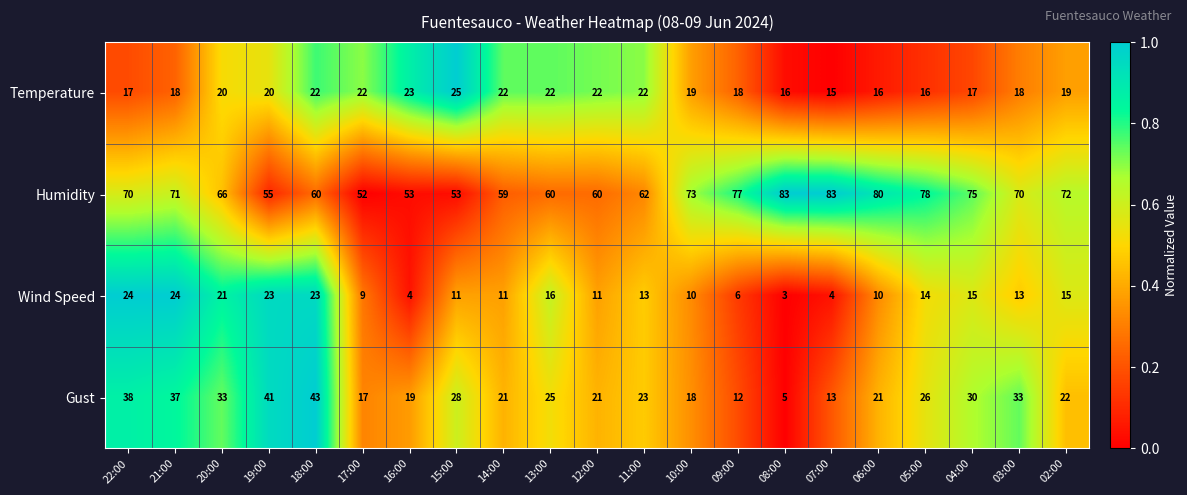

What is the greatest value displayed?

83